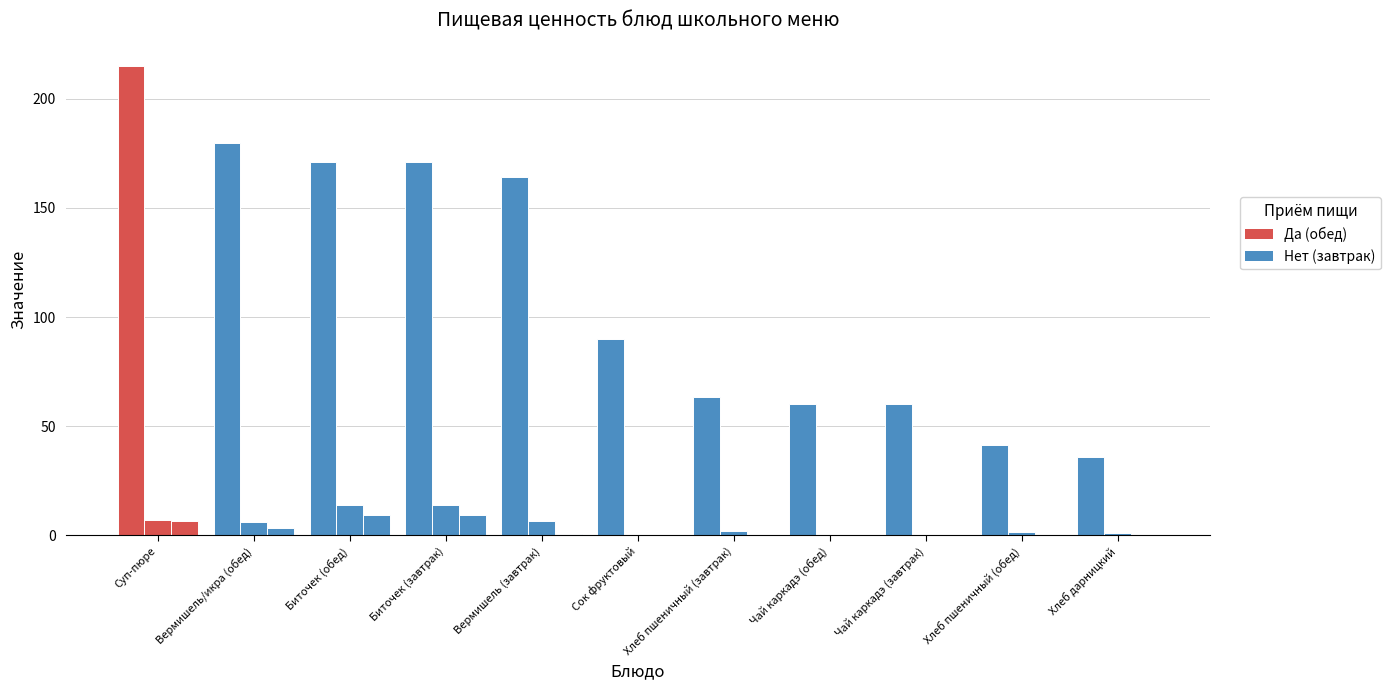

What is the label of the 8th bar from the left?

Чай каркадэ (обед)